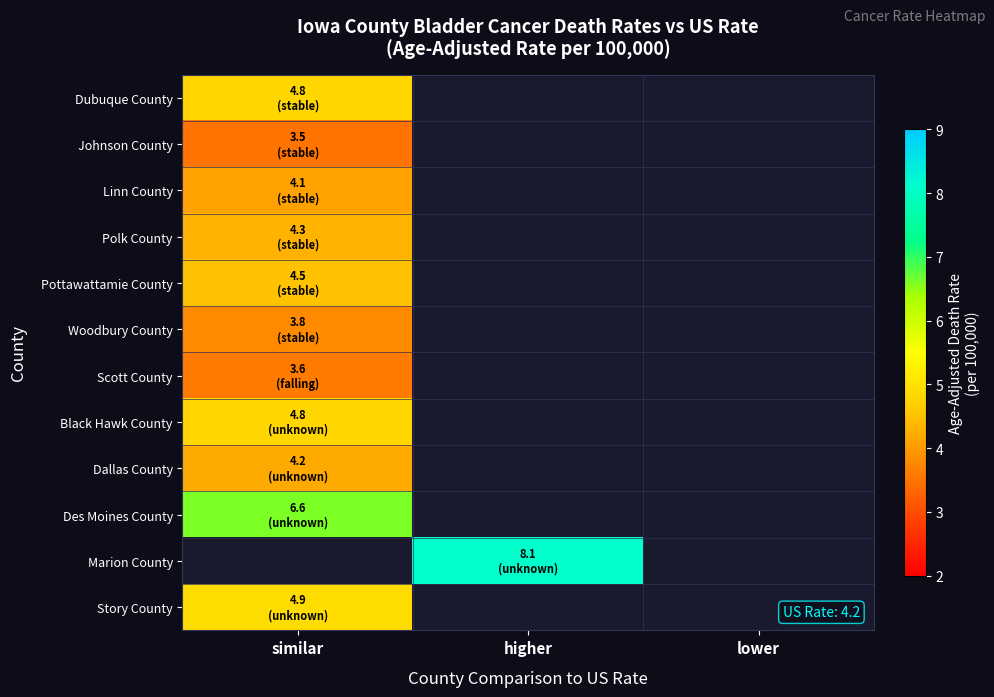

Which category has the lowest value in the Dallas County series?

similar